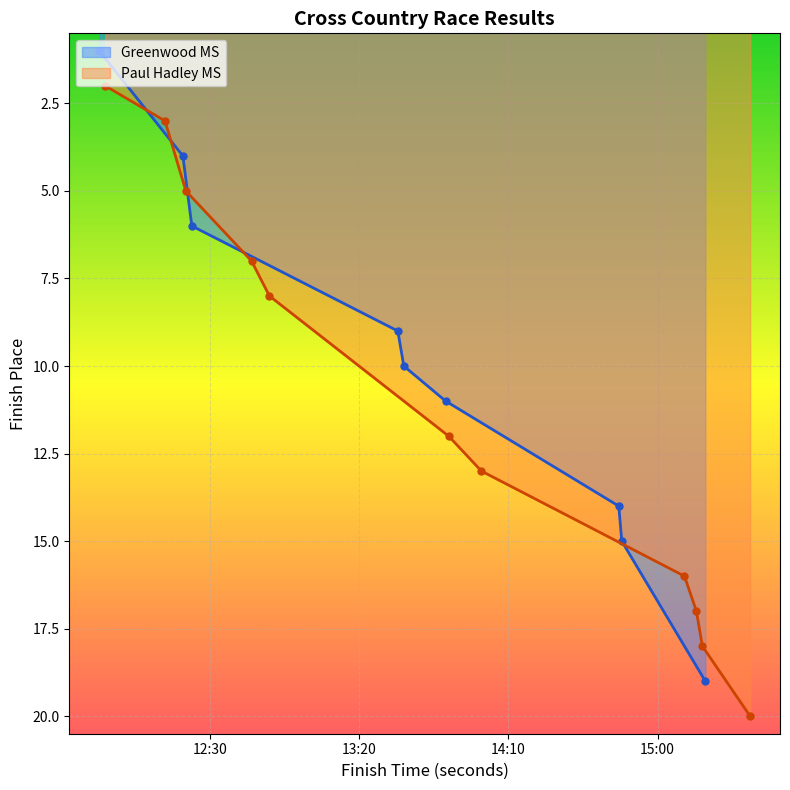

What is the average value?

10